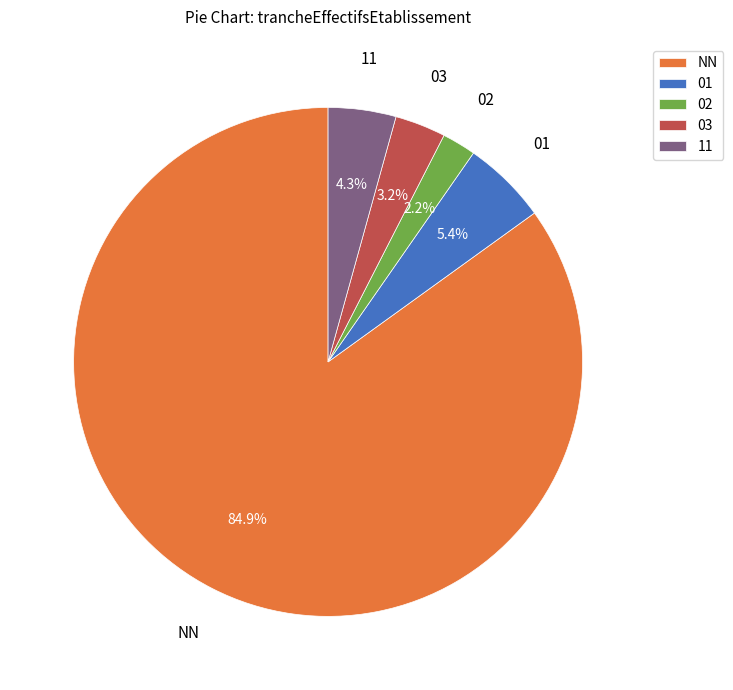

Combined, do 02 and 11 account for over 50%?

No